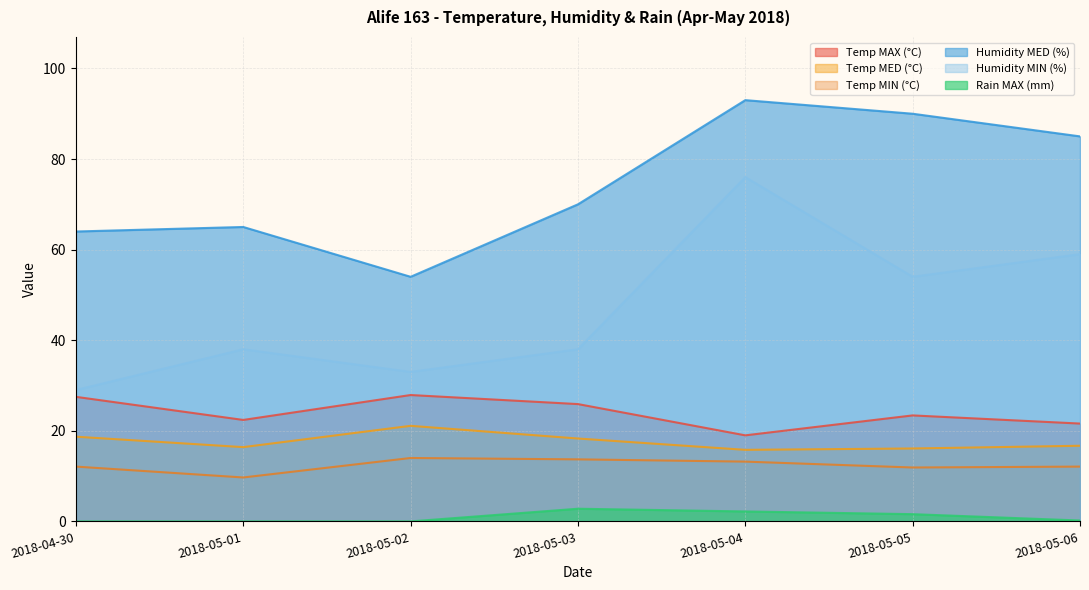

At which category is the sum across all series the highest?

2018-05-04